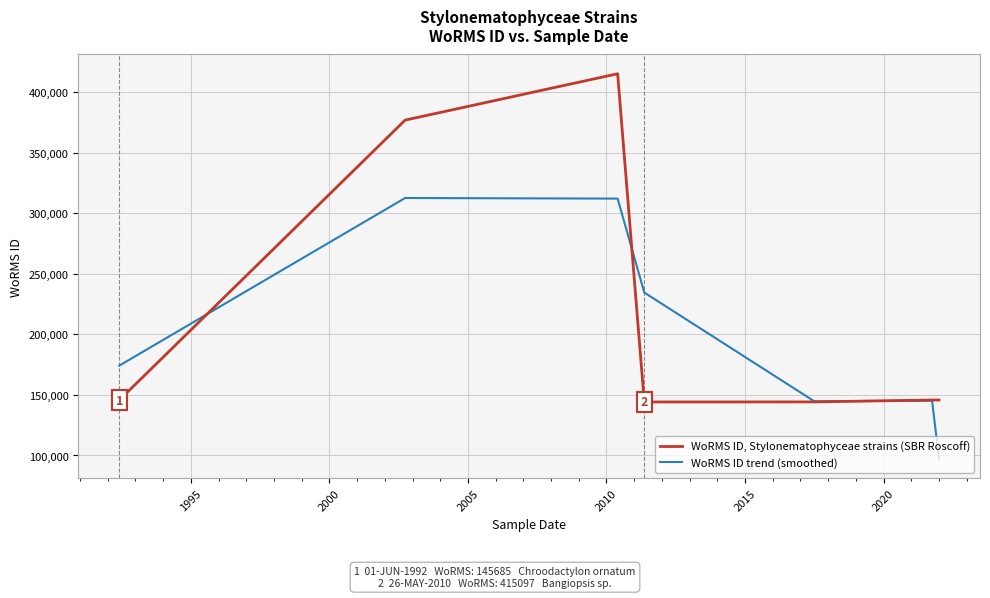

Which series ends up on top after the final intersection of WoRMS ID trend (smoothed) and WoRMS ID, Stylonematophyceae strains (SBR Roscoff)?

WoRMS ID, Stylonematophyceae strains (SBR Roscoff)